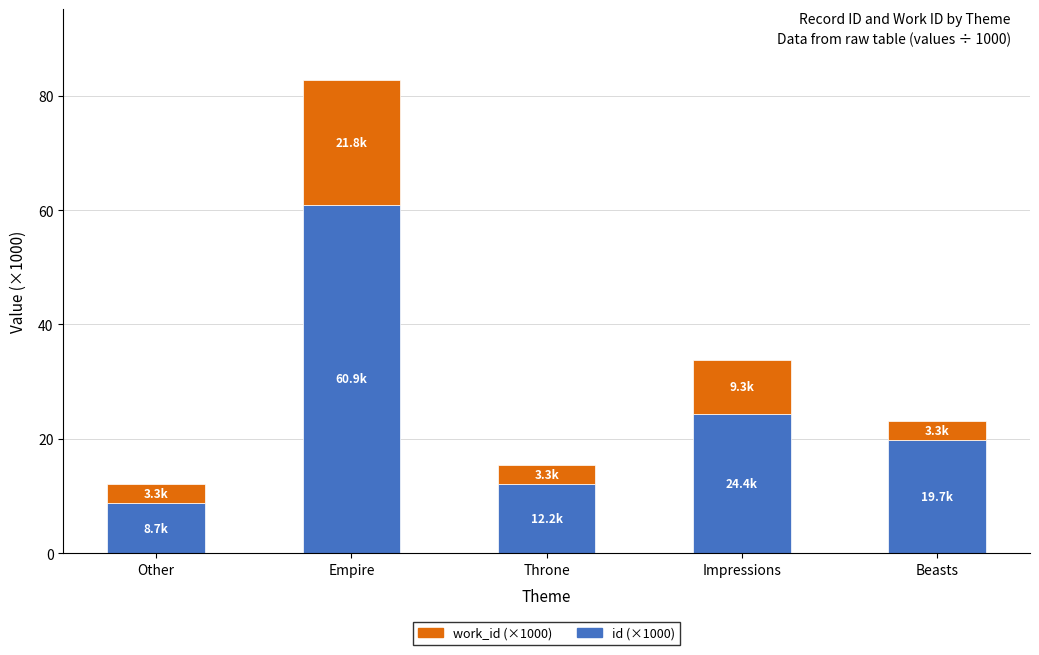

Reading left to right, list the values for the id (×1000) series.

Other=8.7	Empire=60.9	Throne=12.2	Impressions=24.4	Beasts=19.7